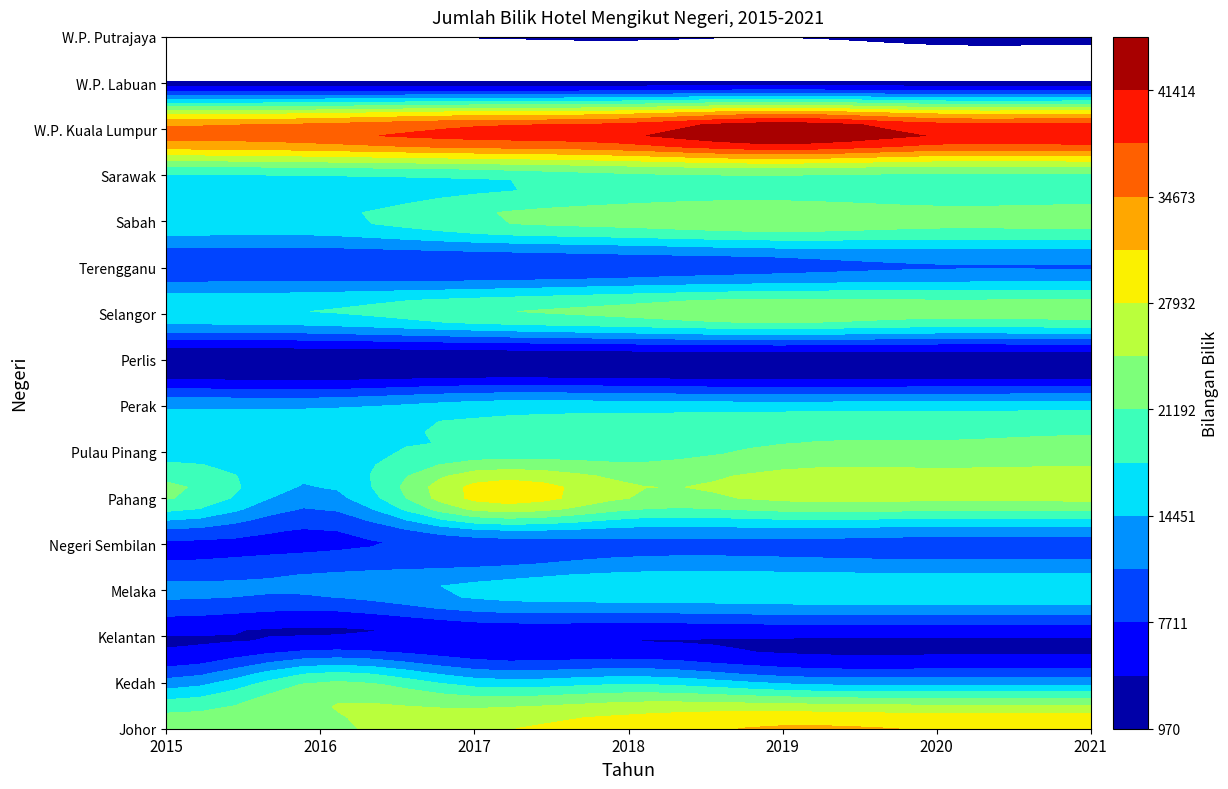

How many values in the Melaka series exceed 16751?

3